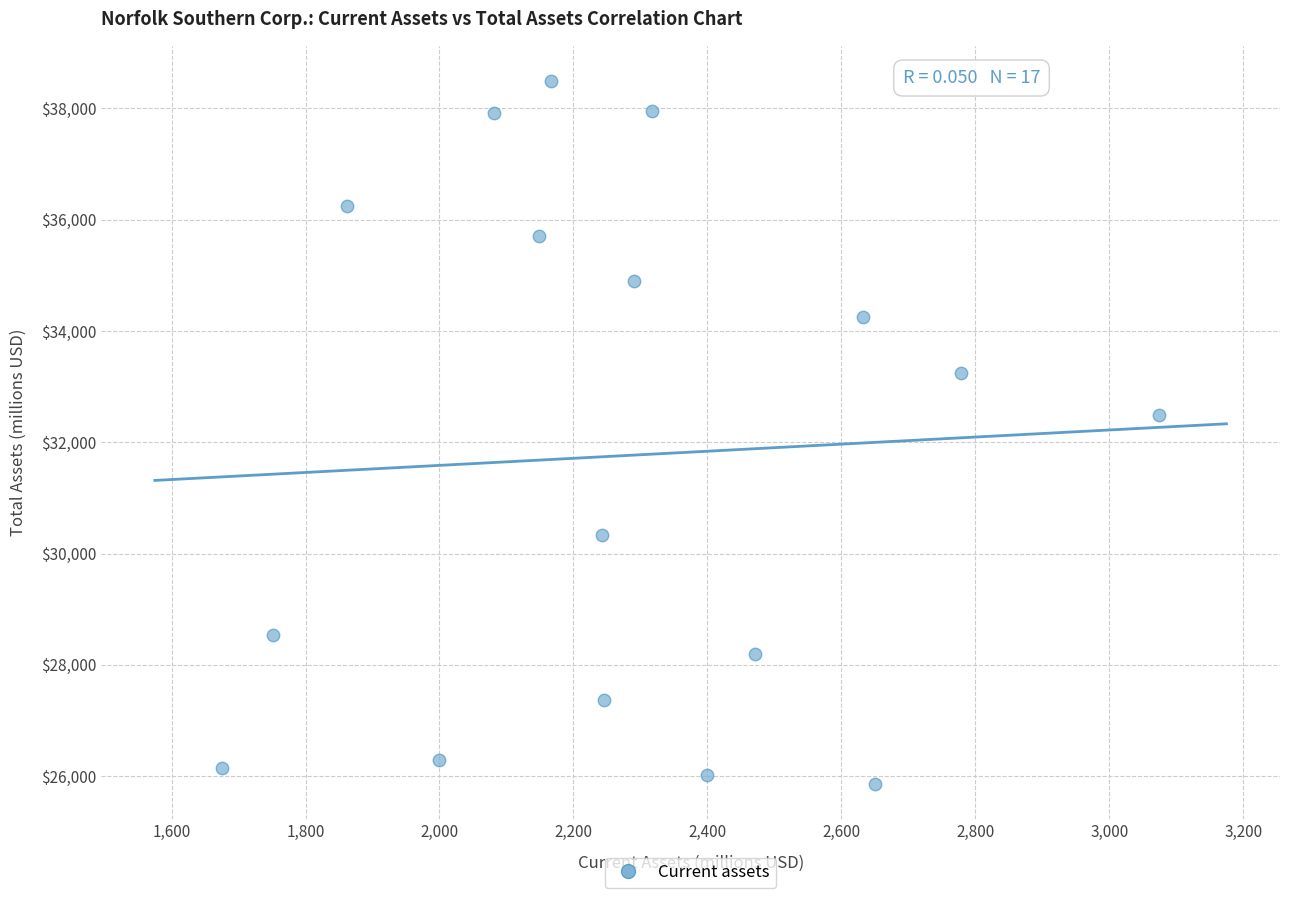

What is the range of Y values (max minus min)?

12632